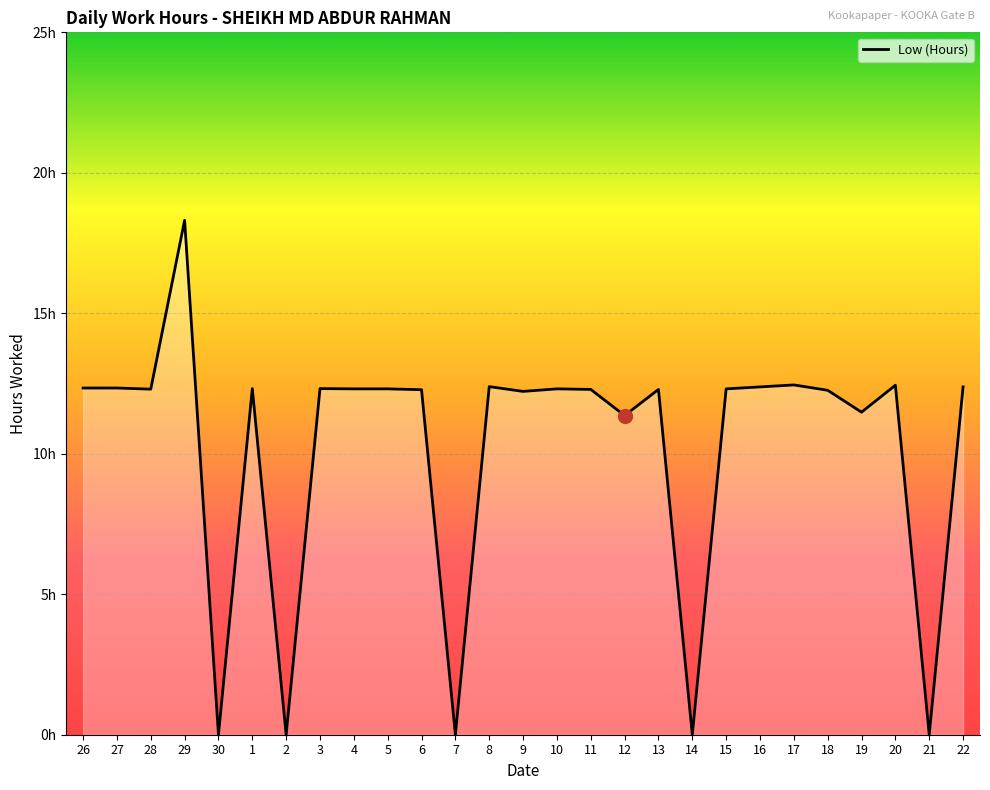

At which label does the data first exceed 12?

26